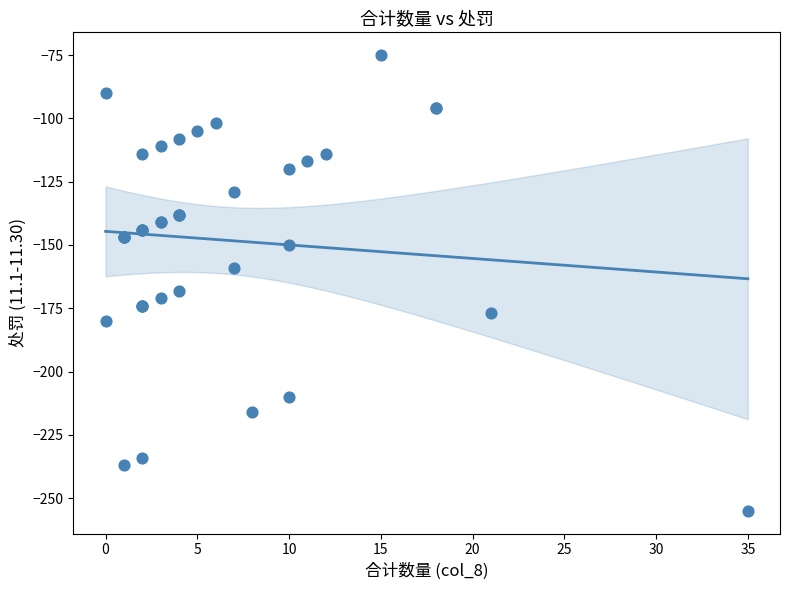

What Y value in the scatter plot is closest to -165?

-168